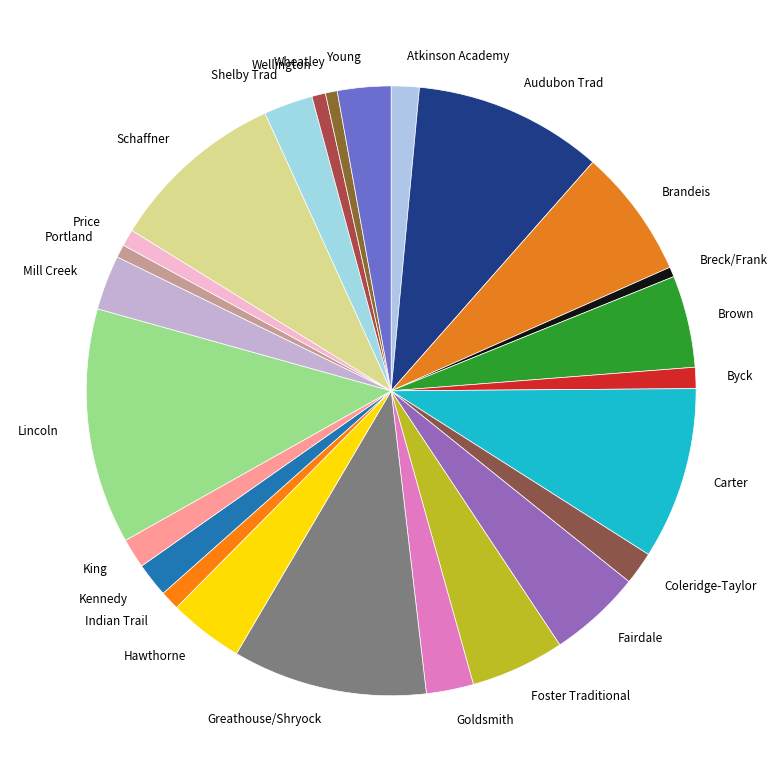

Between Breck/Frank and Shelby Trad, which is larger?

Shelby Trad